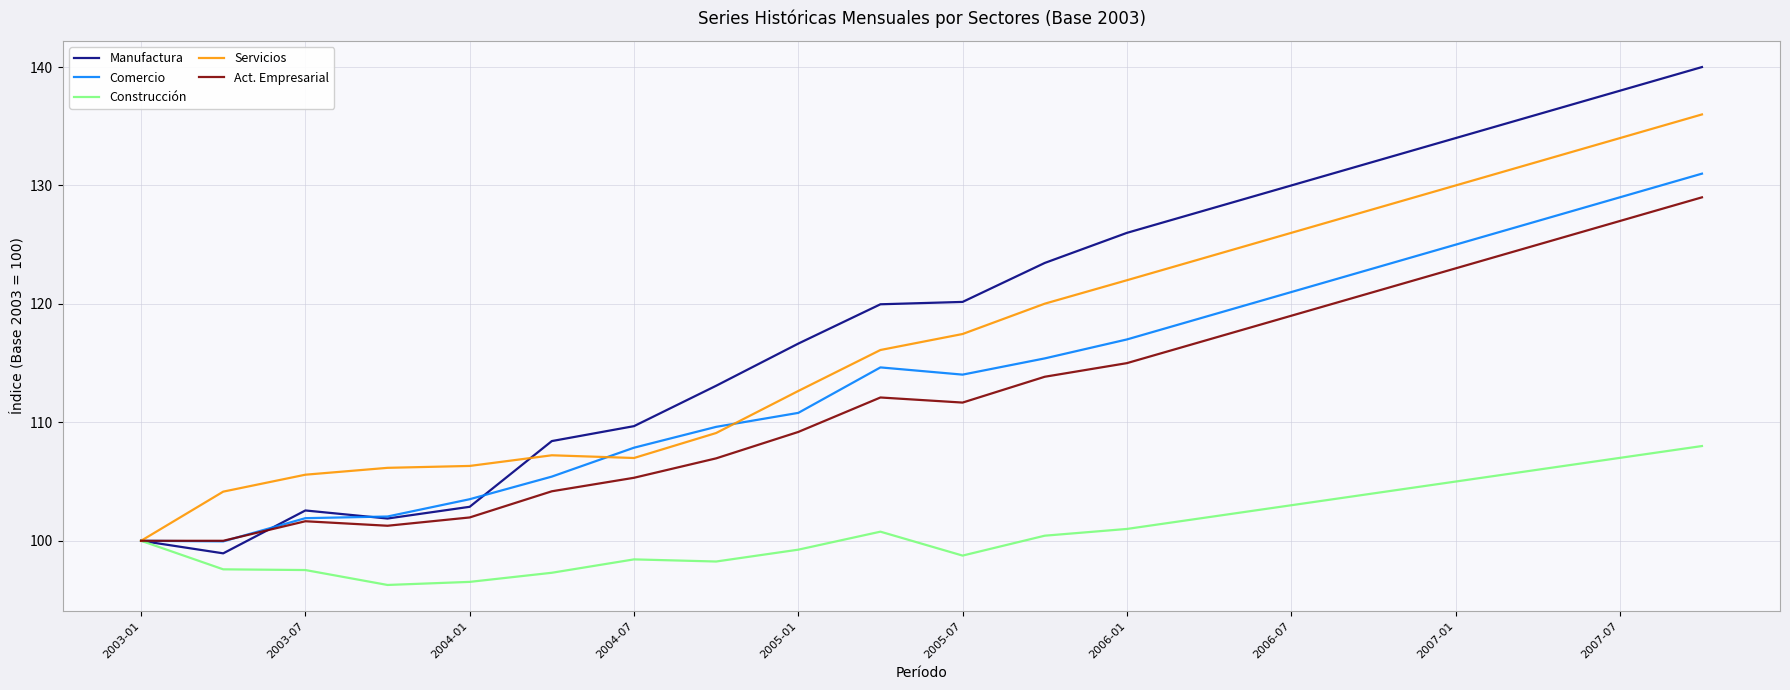

Rank the series by their maximum value, from lowest to highest.

Construcción, Act. Empresarial, Comercio, Servicios, Manufactura